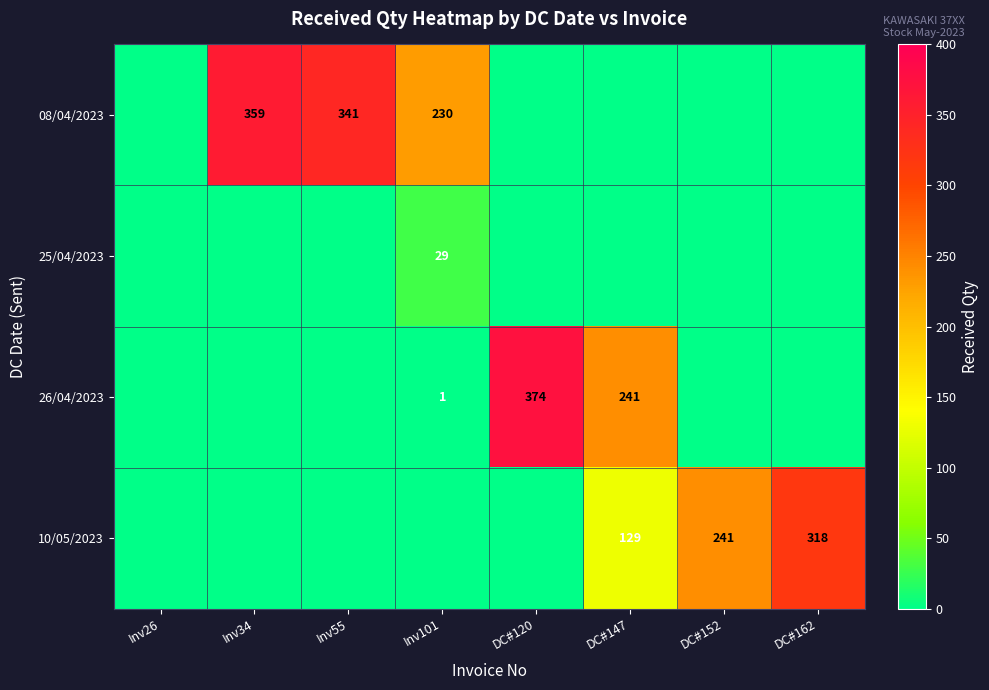

True or false: 08/04/2023 has a value of 603 at Inv34.

False